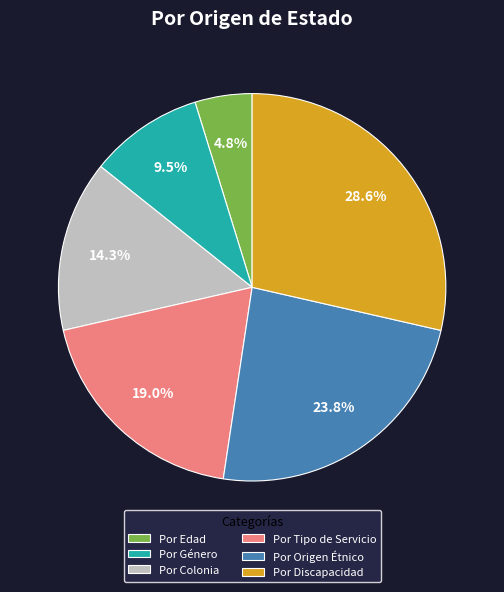

What percentage is the Por Edad slice, to the nearest percent?

5%